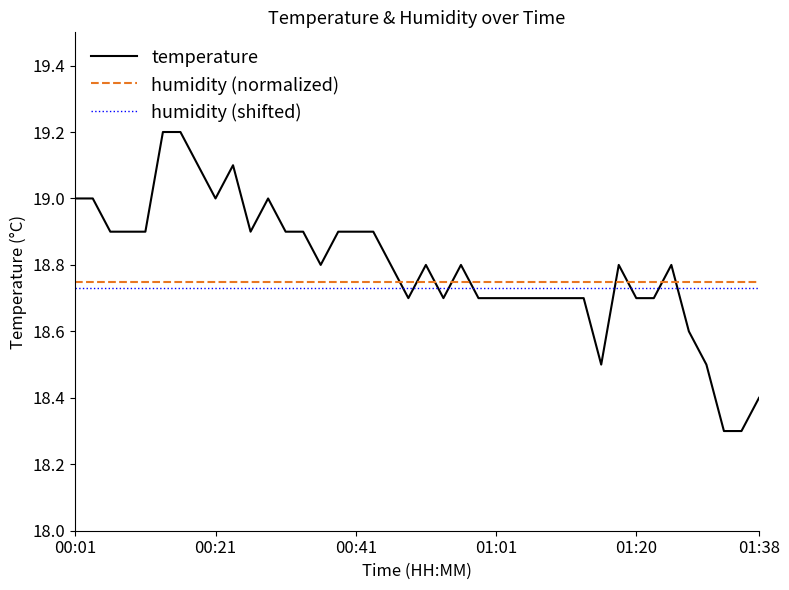

After their last crossing, which series has the higher values: temperature or humidity (shifted)?

humidity (shifted)